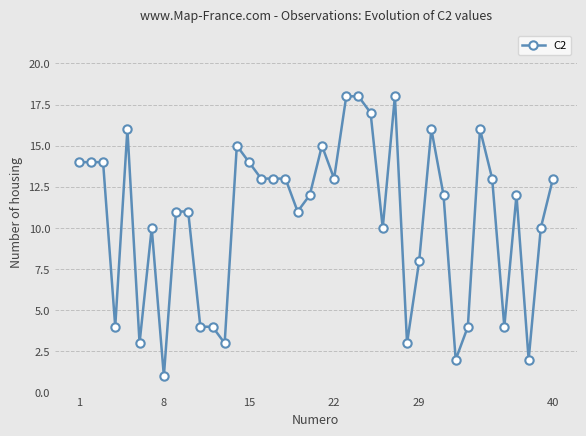

True or false: there are more than 2 points higher than both neighbors.

True